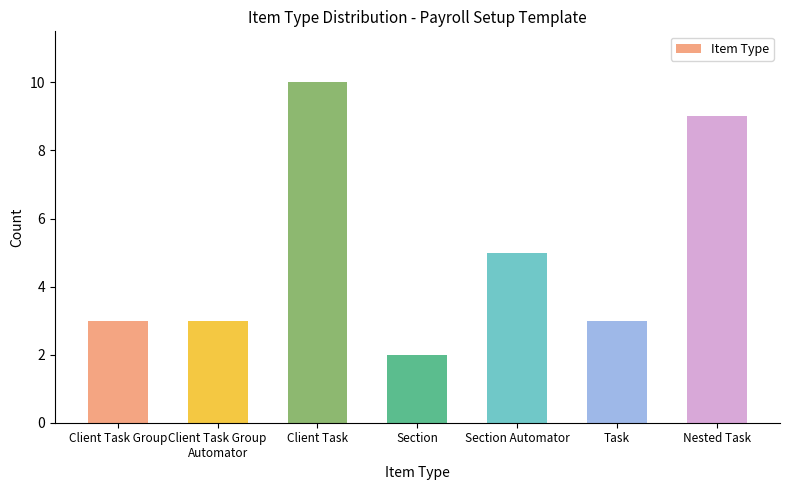

What is the change in value from Client Task to Task?

-7